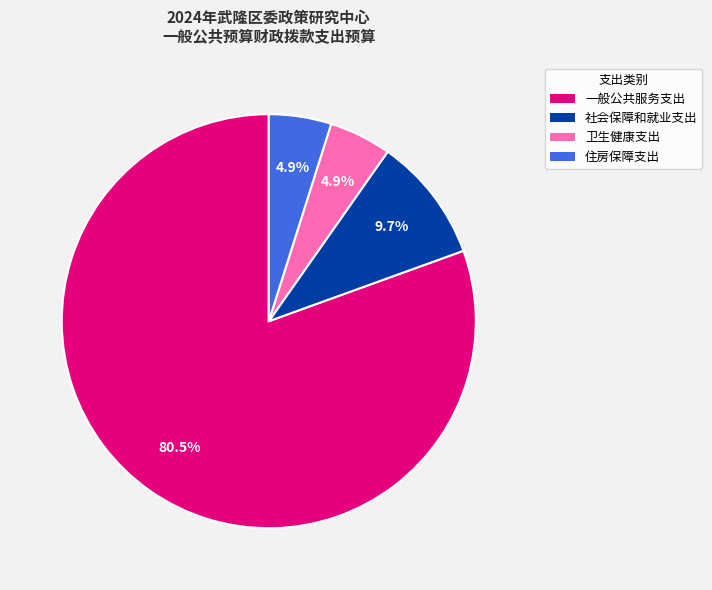

What is the majority slice?

一般公共服务支出